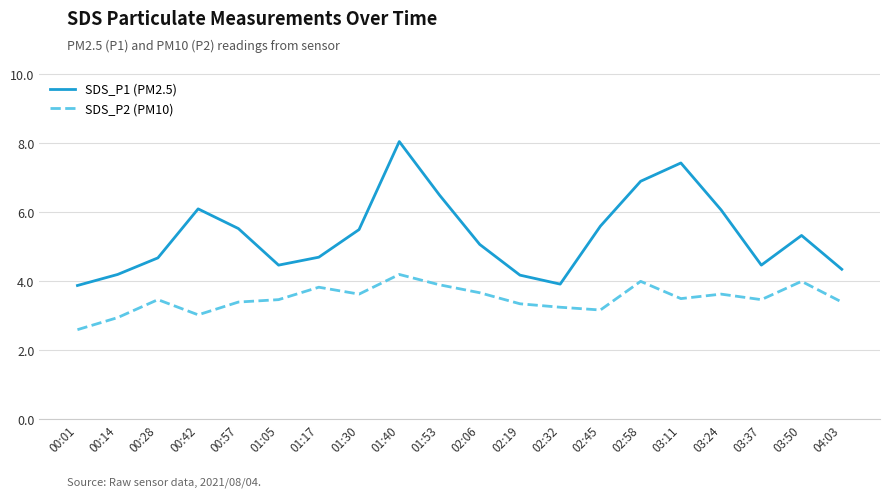

What position from the left is 02:06?

11